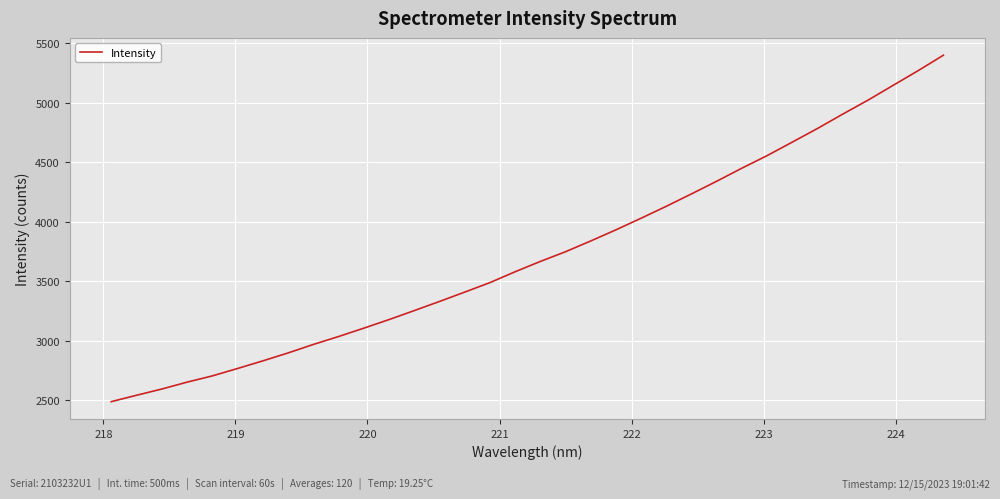

What is the maximum value shown in the chart?

5397.2